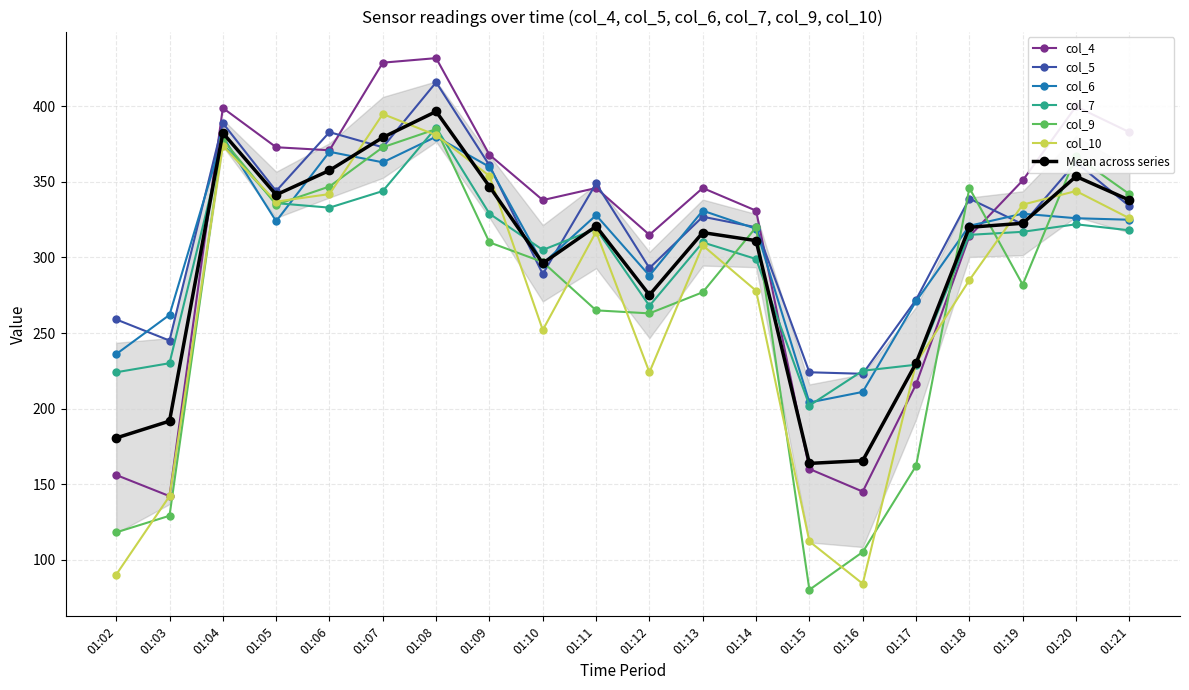

How many intersections are there between col_10 and col_9?

18